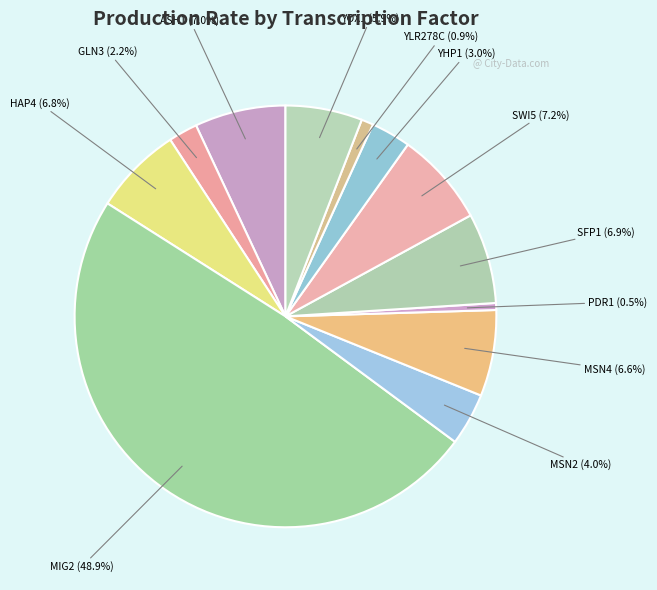

Rank the categories by value from lowest to highest.

PDR1, YLR278C, GLN3, YHP1, MSN2, YOX1, MSN4, HAP4, SFP1, ASH1, SWI5, MIG2